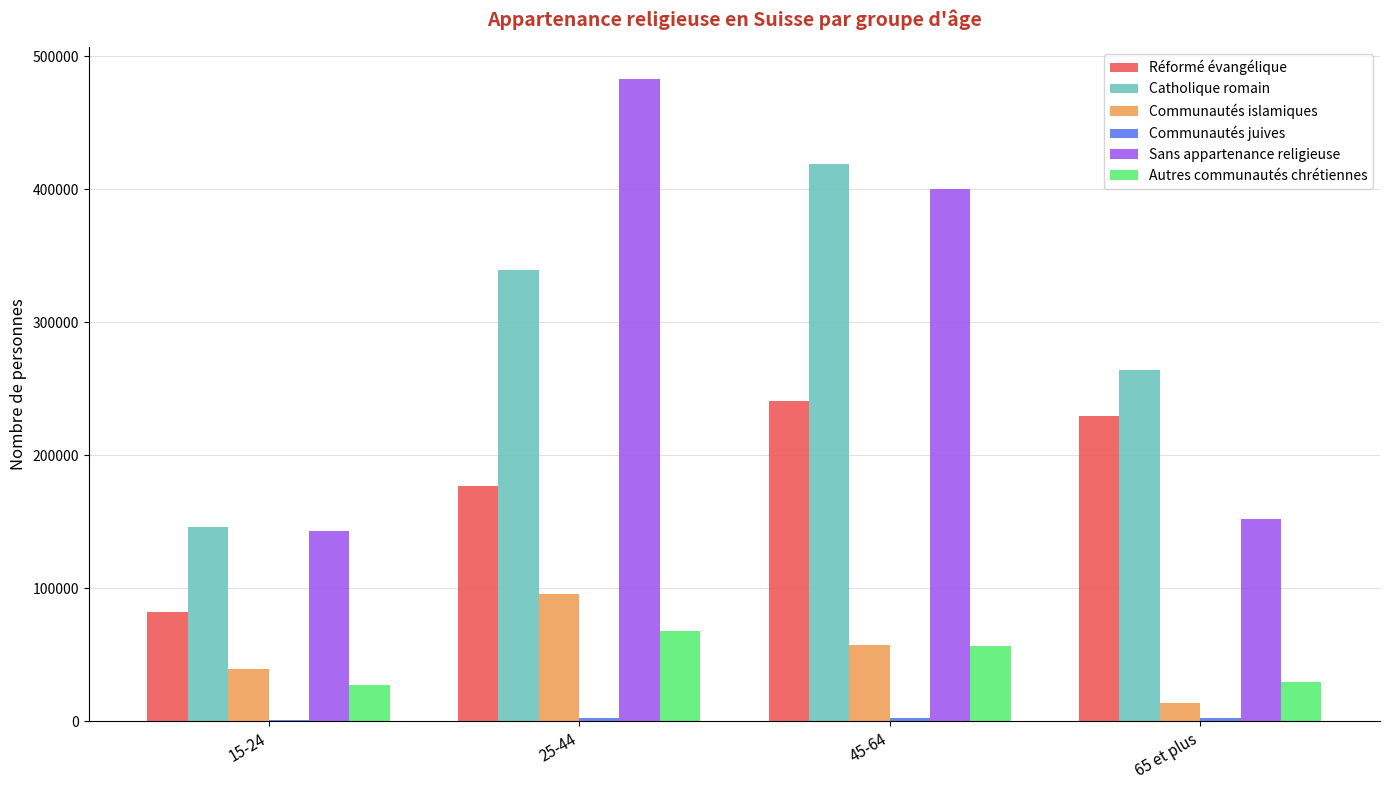

Where is Catholique romain nearest to the value 282319?

65 et plus